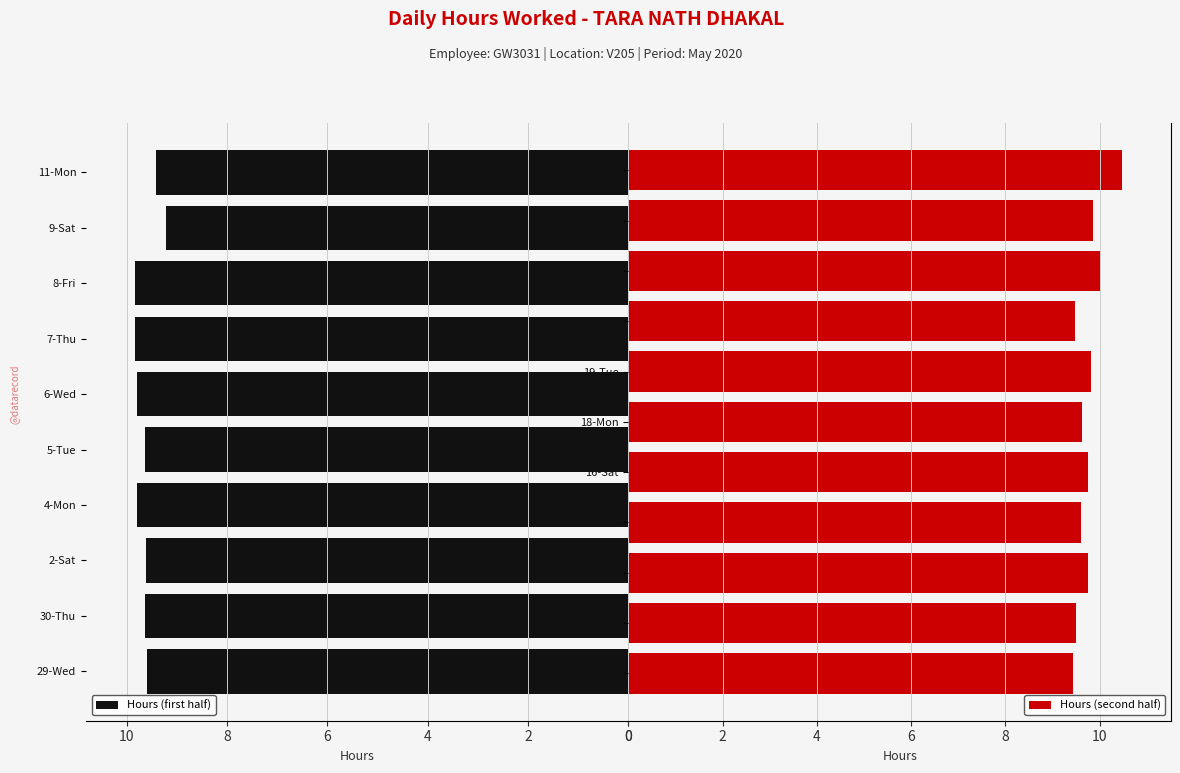

What is the ratio of the value at 11-Mon to the value at 2-Sat?

1.0